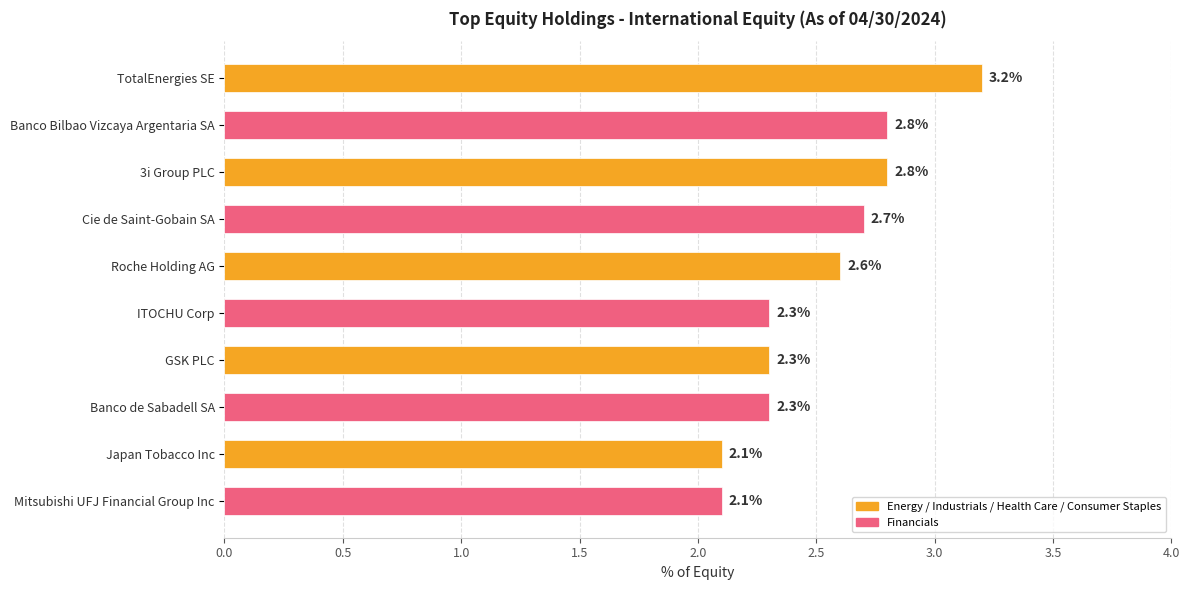

Count the number of categories in the chart.

10